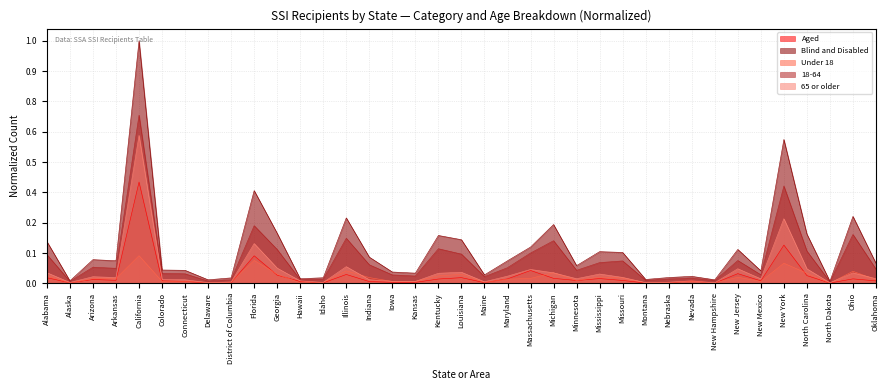

What is the label of the 12th point from the right?

Missouri